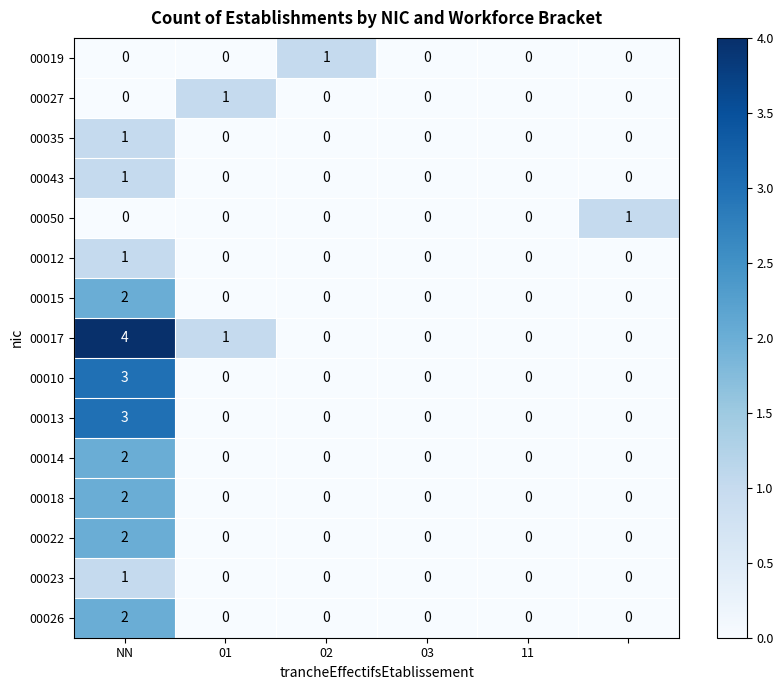

Which series has the largest total across all categories?

00017